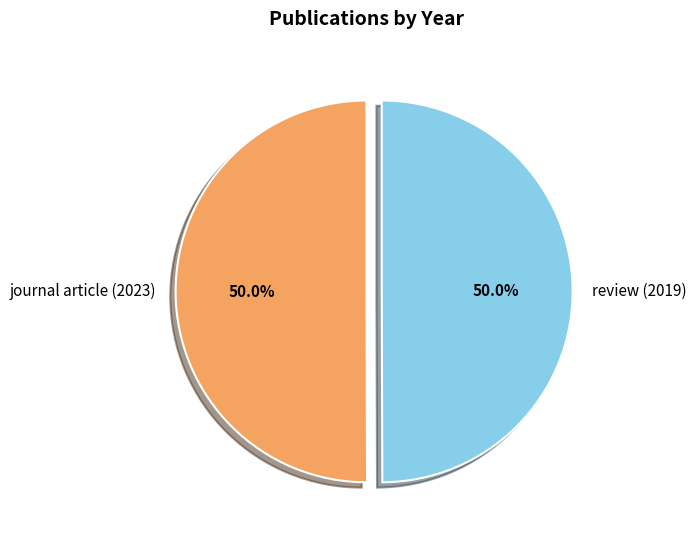

To the nearest percent, what is the average slice percentage?

50%